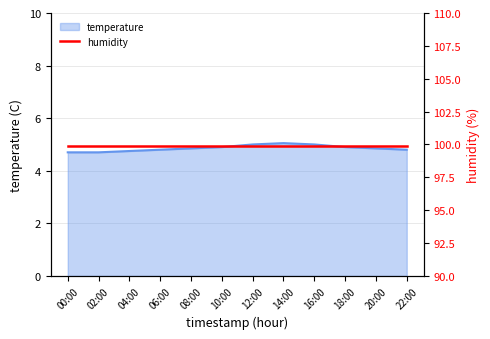

Reading left to right, extract all data points from this chart.

00:00=4.7	02:00=4.7	04:00=4.8	06:00=4.8	08:00=4.8	10:00=4.9	12:00=5.0	14:00=5.0	16:00=5.0	18:00=4.9	20:00=4.8	22:00=4.8